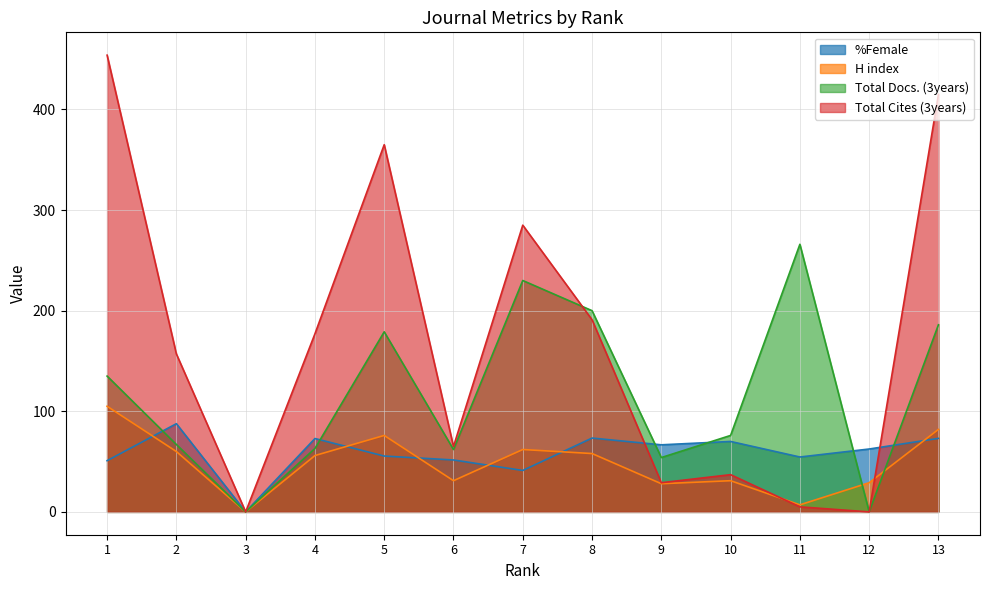

What is the maximum value shown in the chart?

454.0